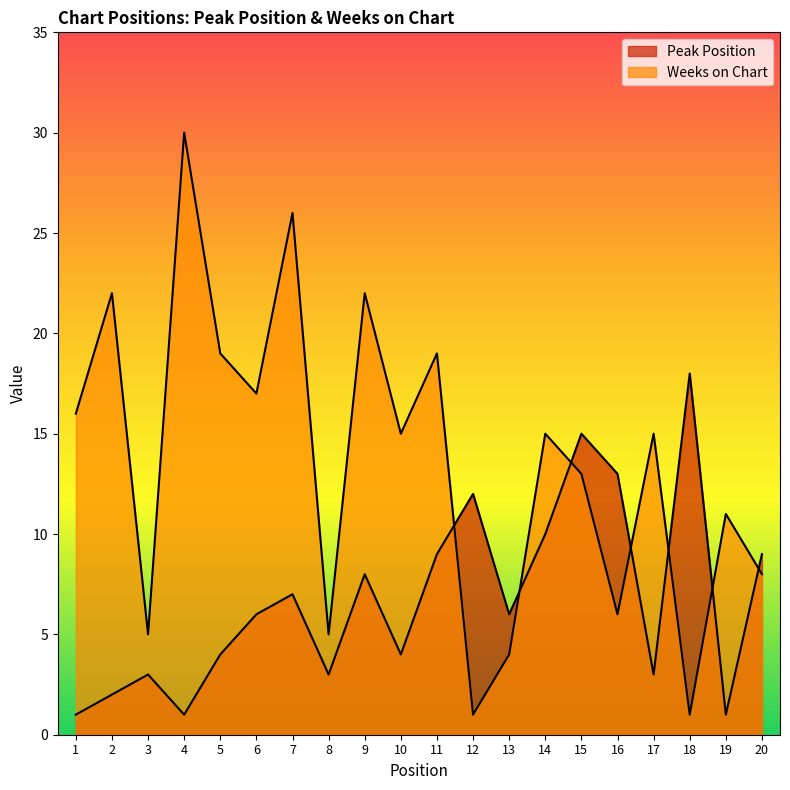

Does the chart display data point markers on the line(s)?

No